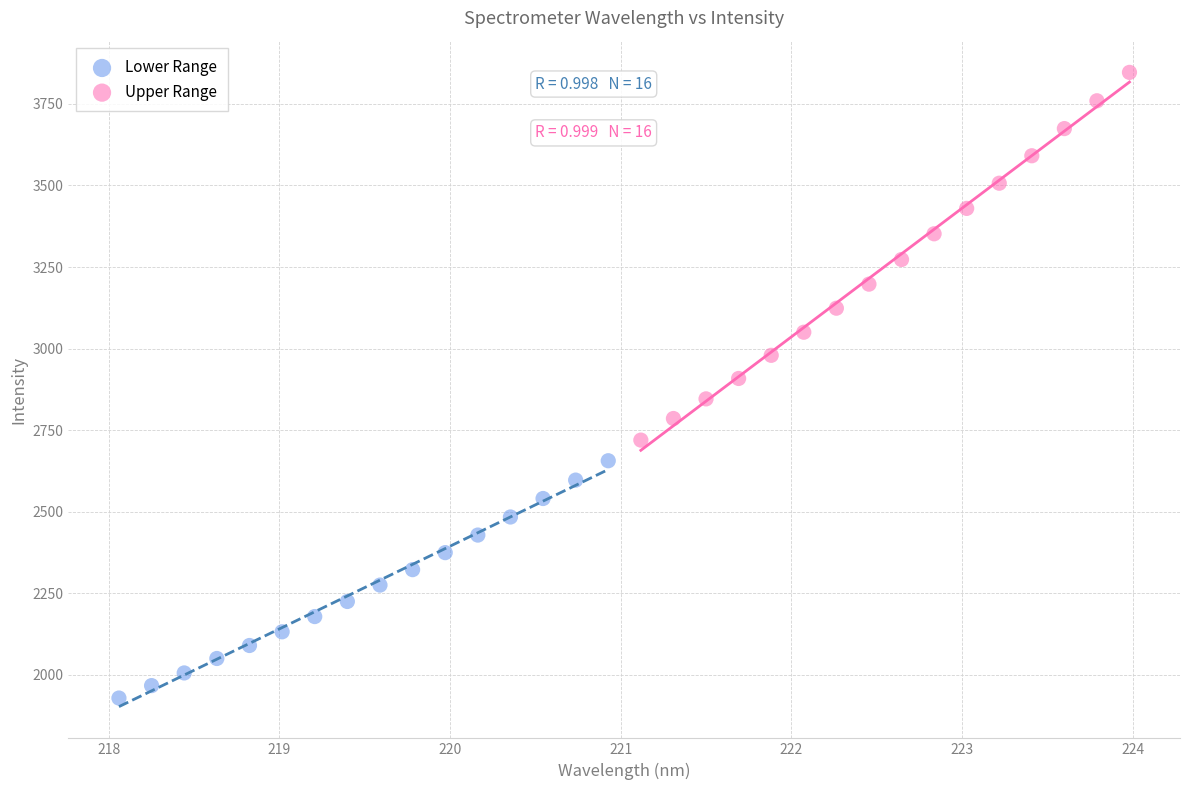

Which series has the largest Y range (max minus min)?

Upper Range